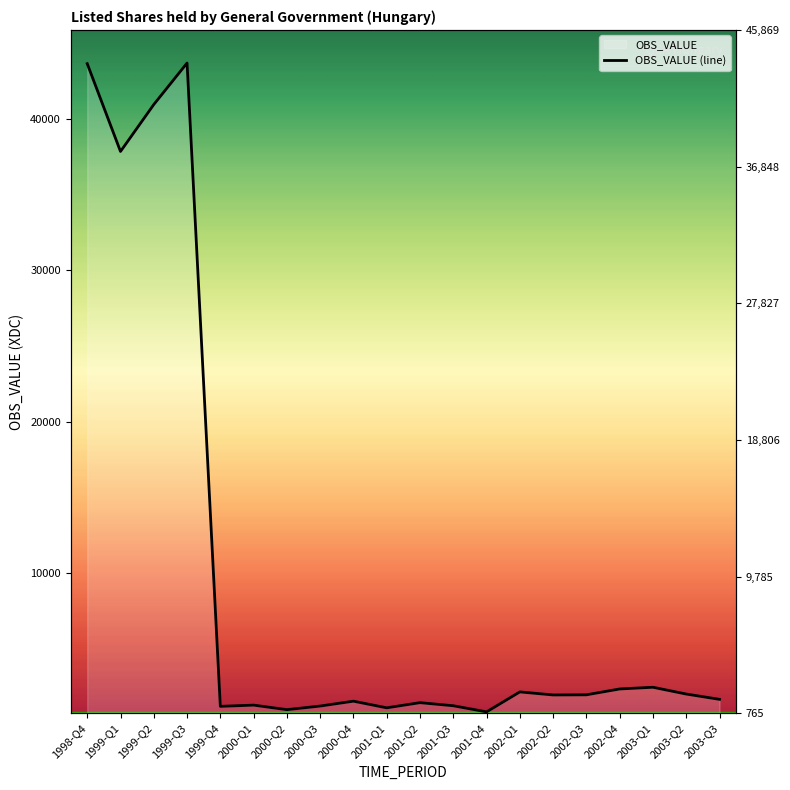

What is the ratio of the value at 2002-Q3 to the value at 2000-Q3?

1.6